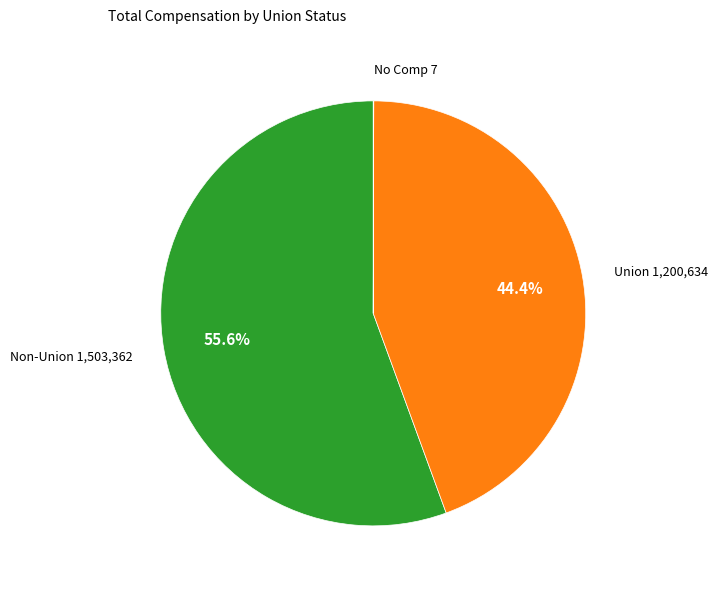

Does any single category account for the majority?

Yes